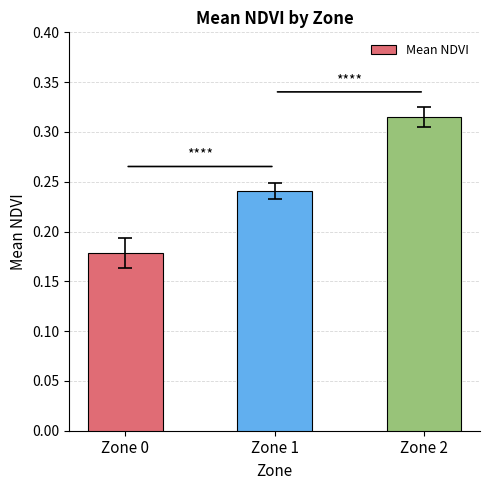

What is the change in value from Zone 1 to Zone 2?

+0.1